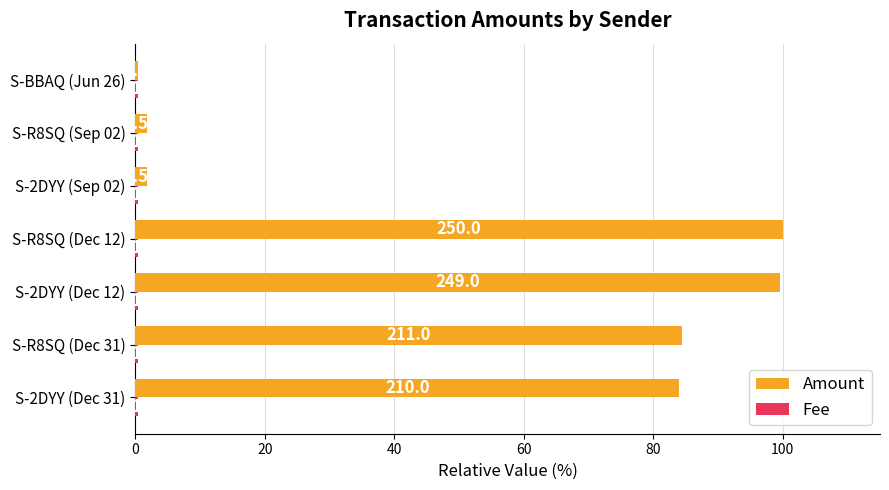

How many groups of bars are there?

7